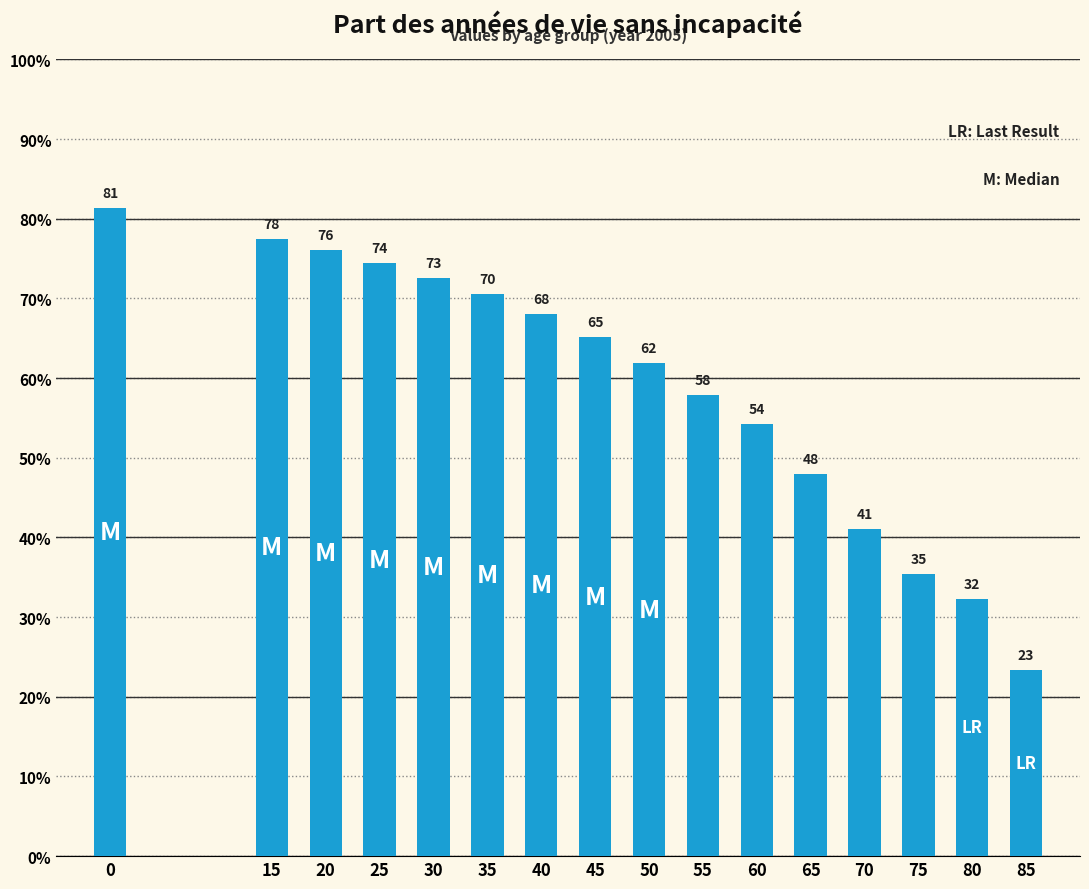

Which has a higher value, 50 or 80?

50